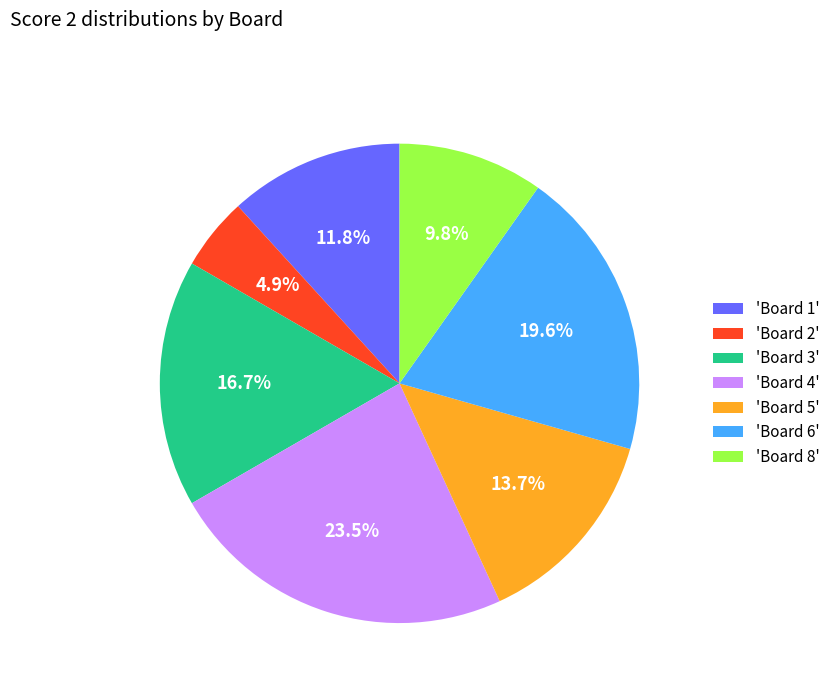

Combined, do 'Board 4' and 'Board 1' account for over 50%?

No